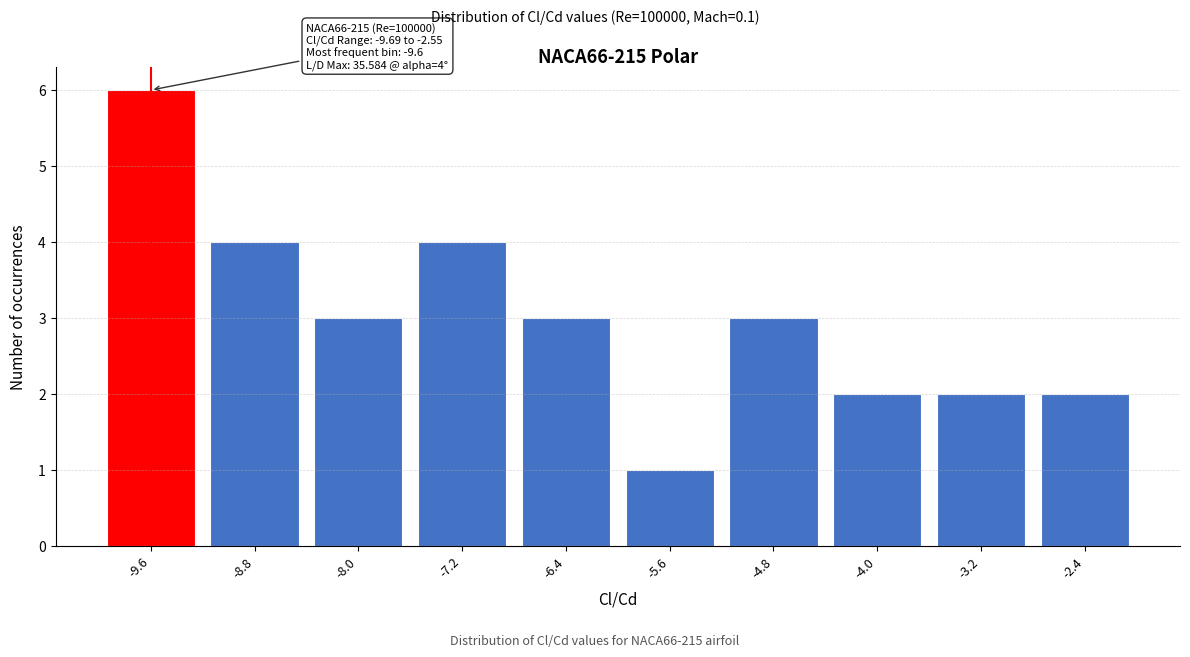

Reading left to right, list all the values displayed in this chart.

6	4	3	4	3	1	3	2	2	2